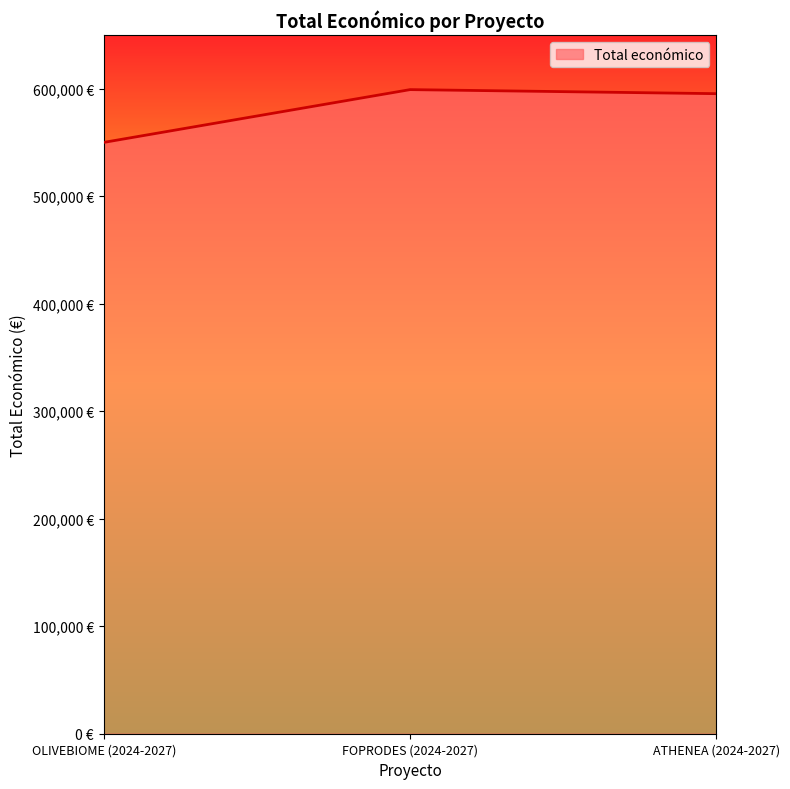

List the labels in order of value, smallest first.

OLIVEBIOME (2024-2027), ATHENEA (2024-2027), FOPRODES (2024-2027)